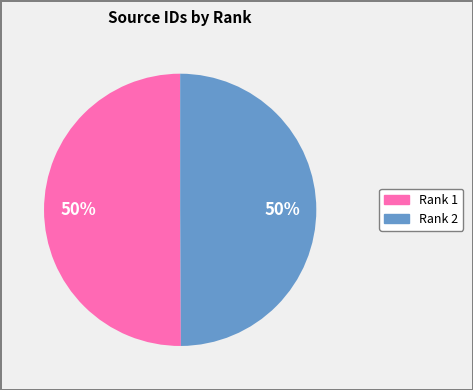

To the nearest percent, what percentage of the pie is Rank 1?

50%